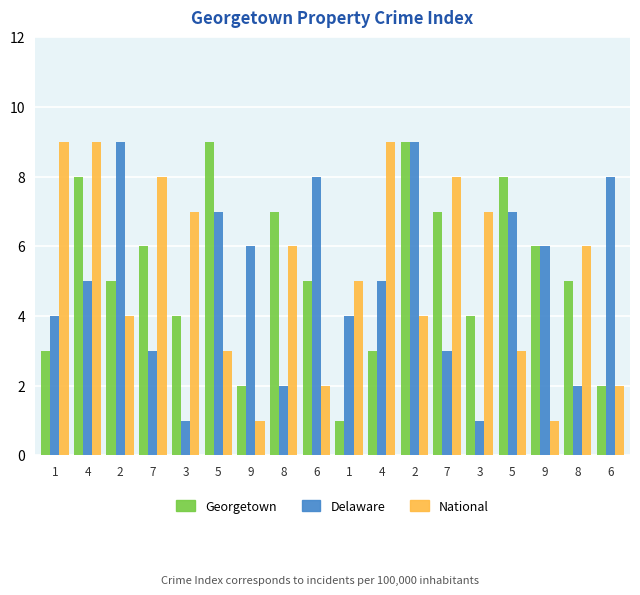

What are all the series names shown in the legend?

Georgetown, Delaware, National